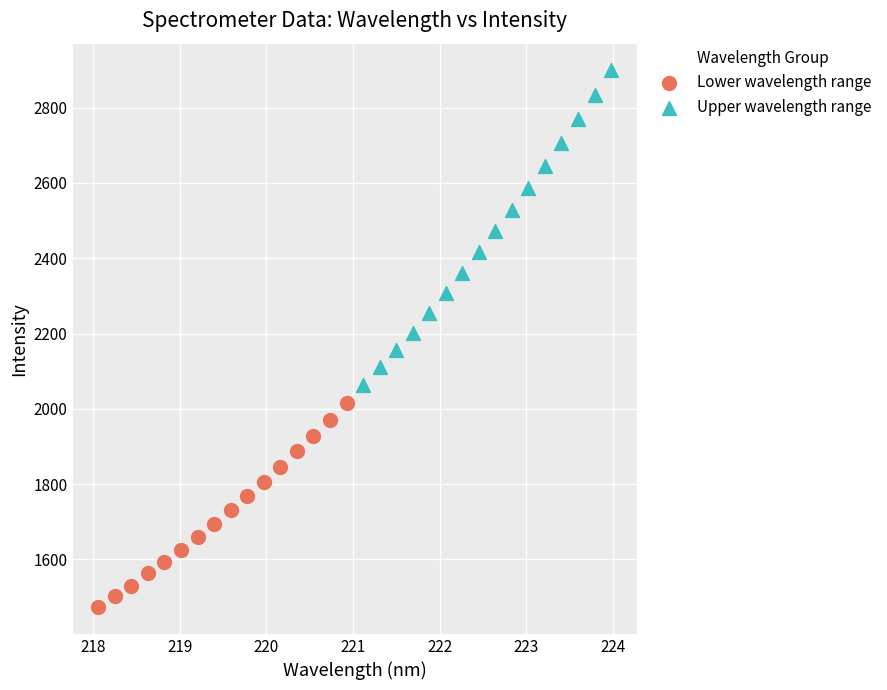

Which series reaches the minimum Y coordinate?

Lower wavelength range